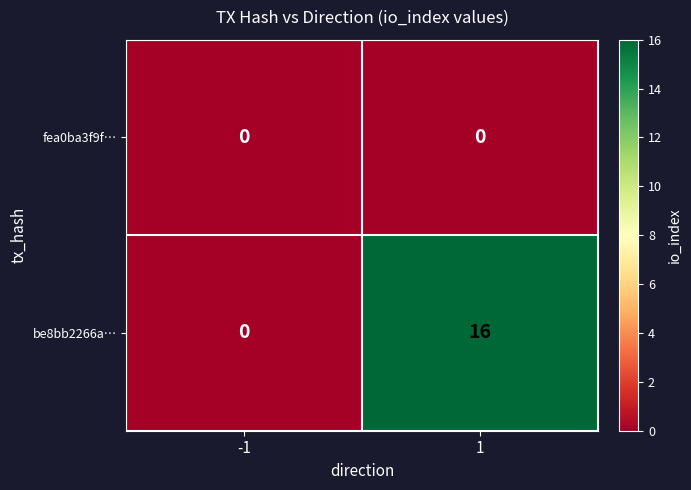

Reading left to right, what are all the values shown in this chart?

fea0ba3f9f…: 0	0
be8bb2266a…: 0	16